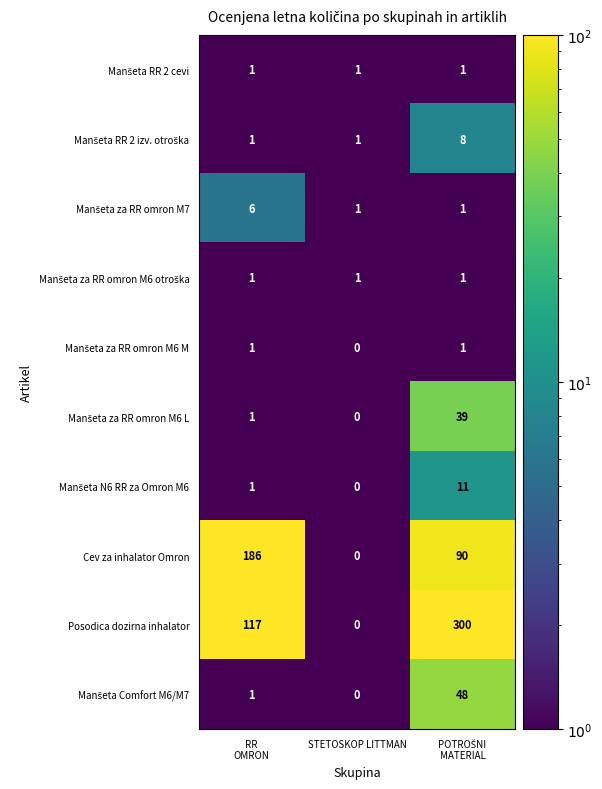

True or false: Cev za inhalator Omron has a value of 0 at STETOSKOP LITTMAN.

True